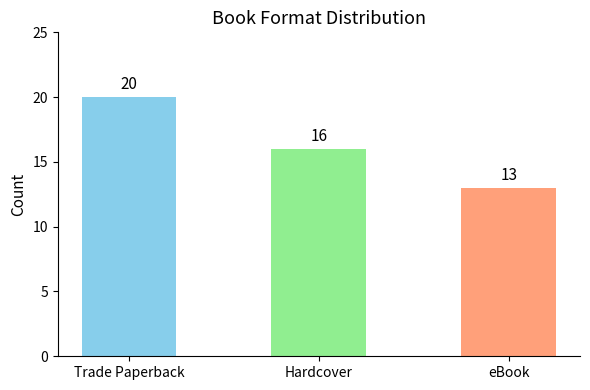

What is the difference between the maximum and minimum values?

7